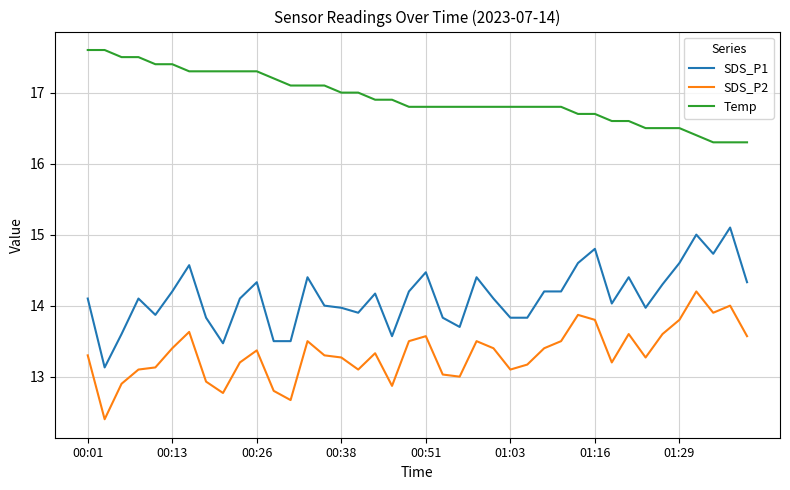

At how many categories does at least one series exceed 15?

40